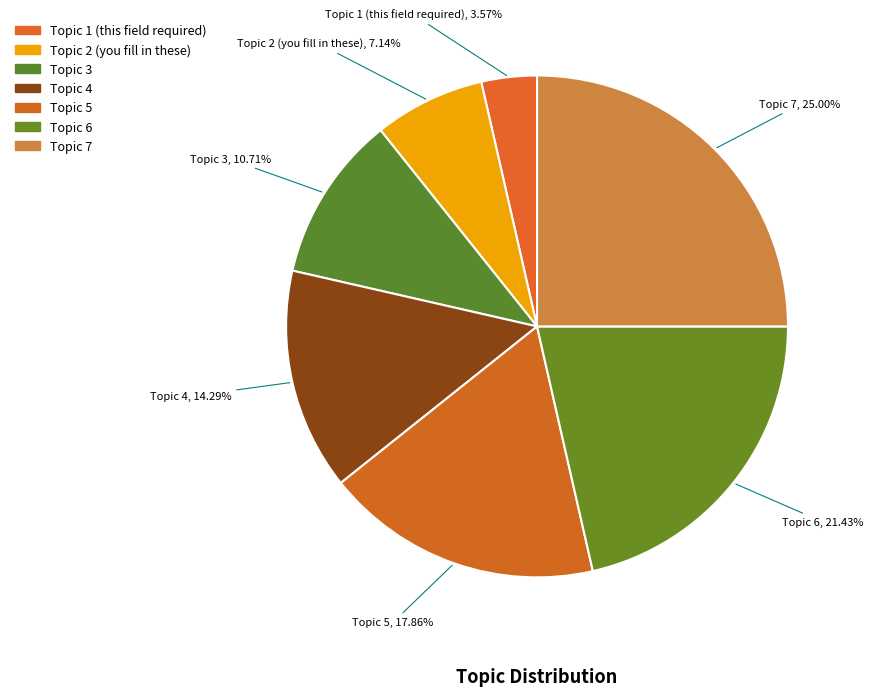

How many segments does this pie chart have?

7